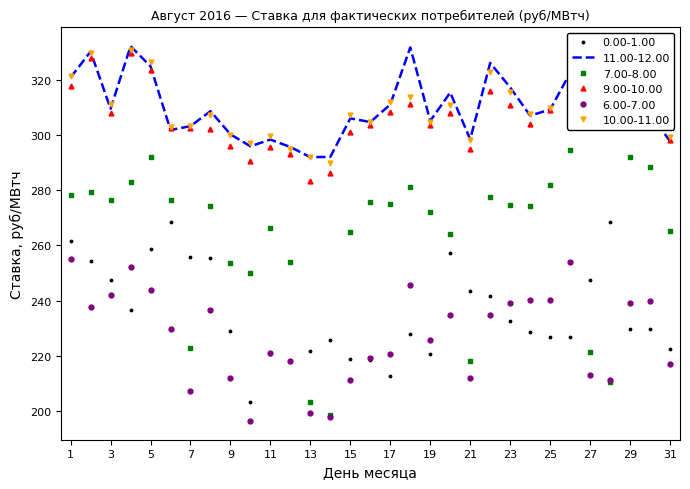

What is the minimum value shown in the chart?

196.4